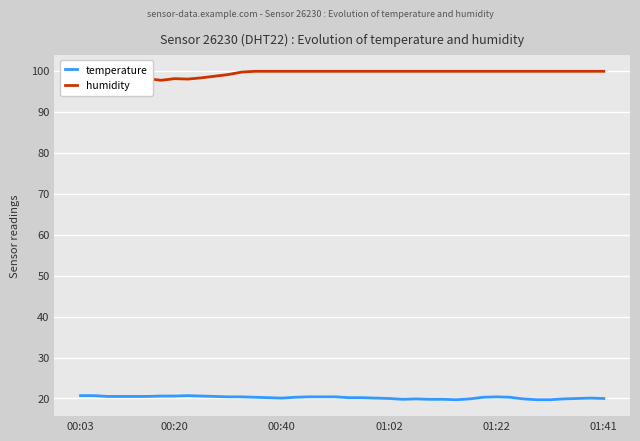

The value of temperature at 27 is 35.6. True or false?

False